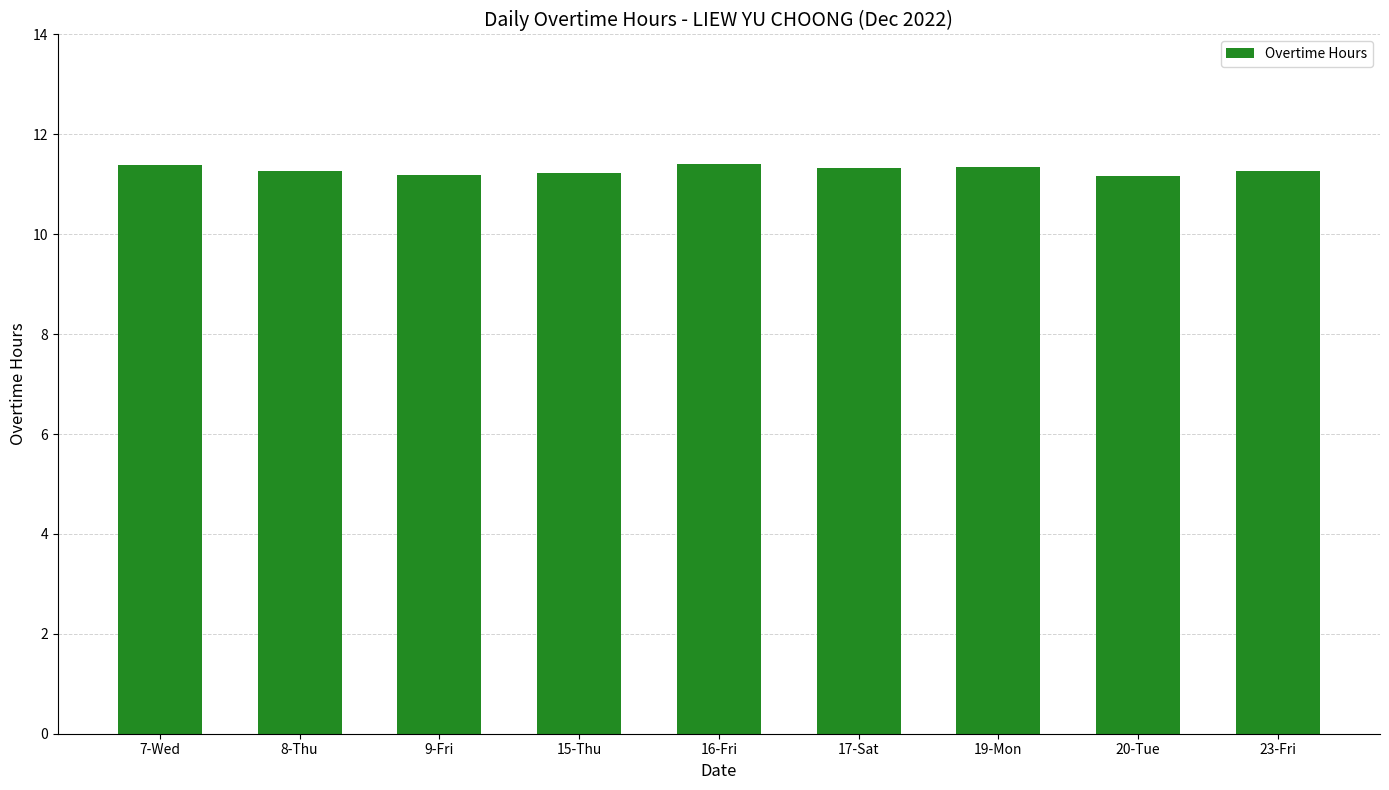

What is the minimum value shown in the chart?

11.2